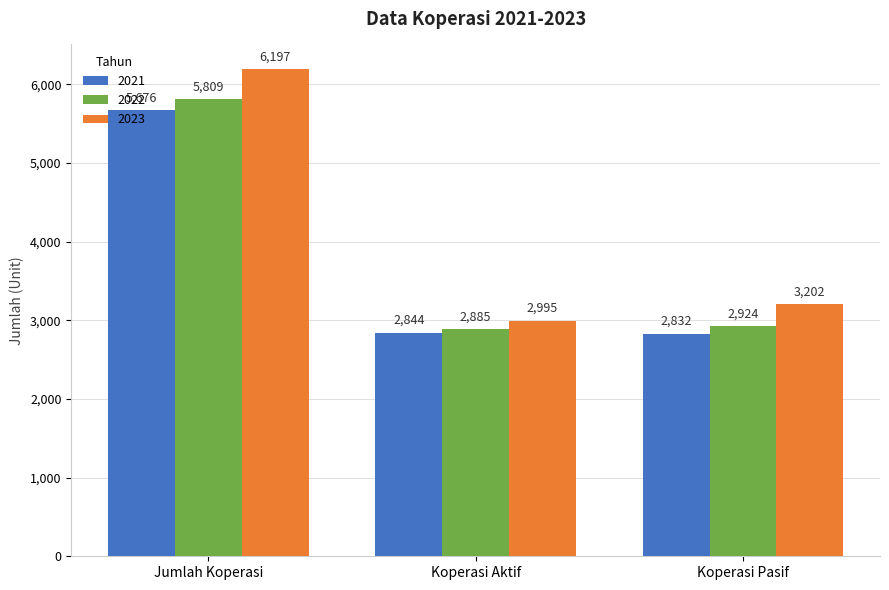

What is the sum of the 2023 values at Koperasi Aktif and Jumlah Koperasi?

9192